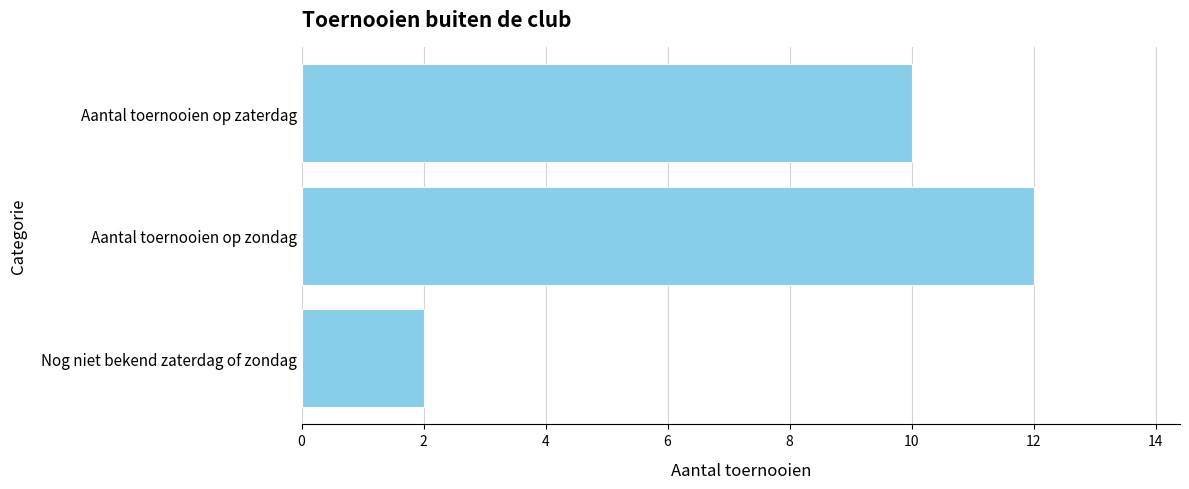

Reading top to bottom, list all the values displayed in this chart.

10	12	2